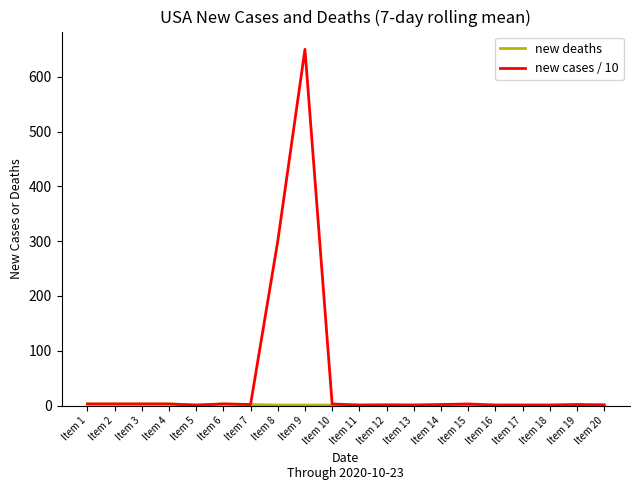

Where is new cases / 10 nearest to the value 325?

Item 8